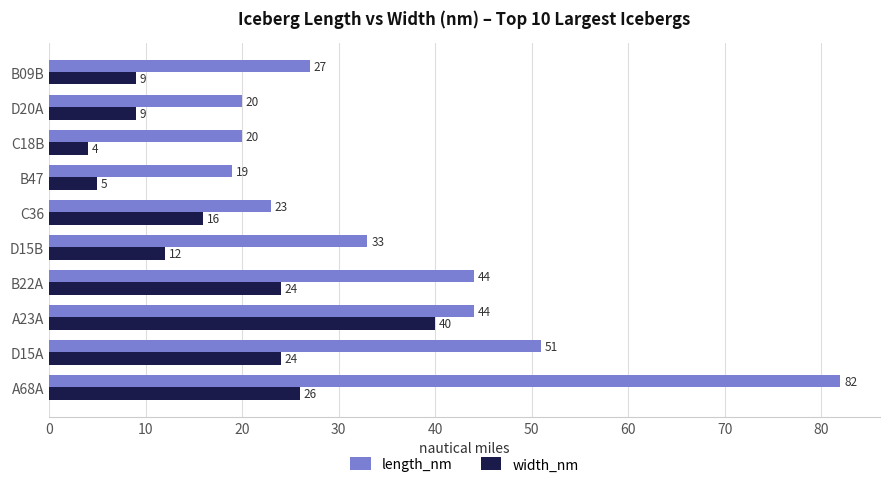

Is it true that width_nm equals 26 at A68A?

True